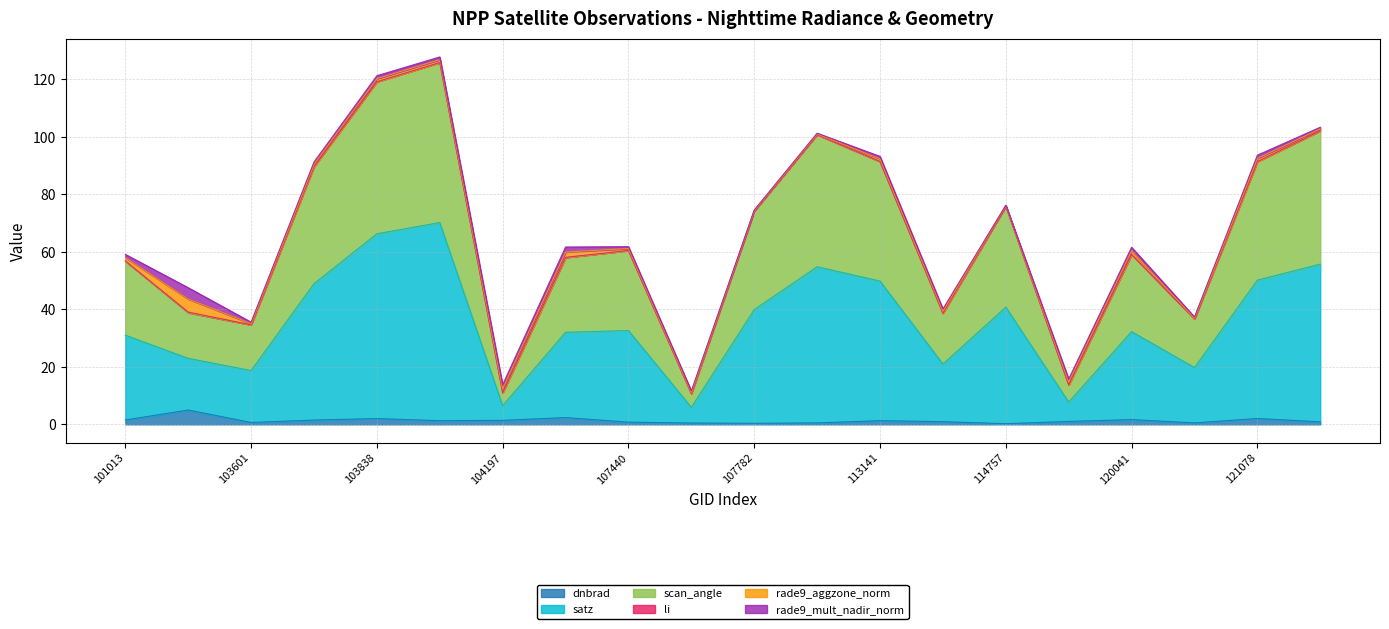

What is the highest value of the dnbrad series?

5.0